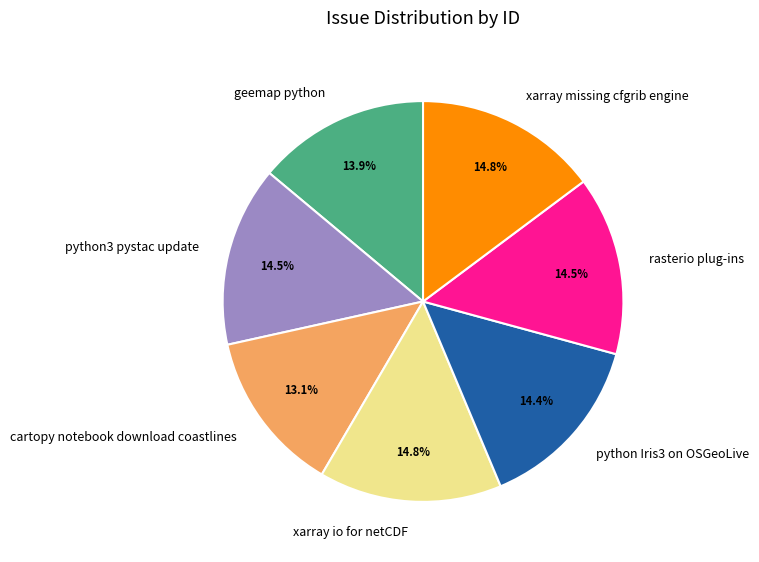

What is the smallest slice in the pie chart?

cartopy notebook download coastlines